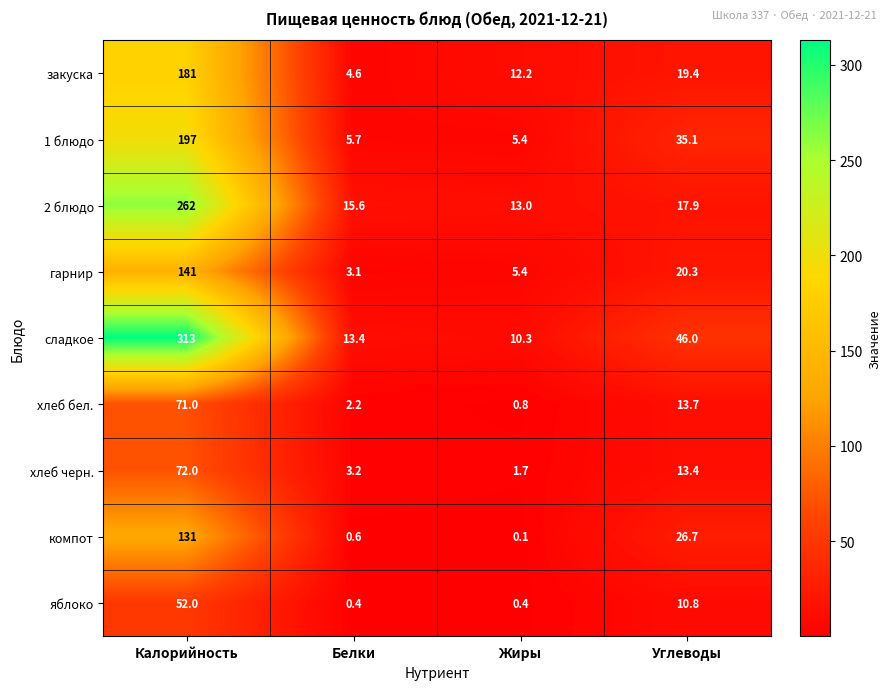

At which category does the chart reach its peak across all series?

Калорийность